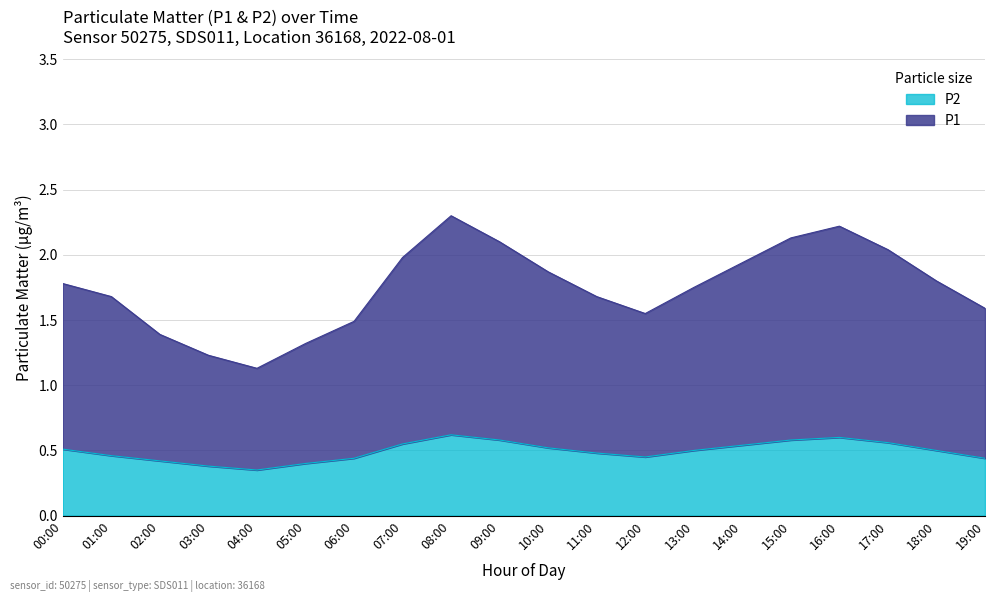

What is the minimum value shown in the chart?

0.3